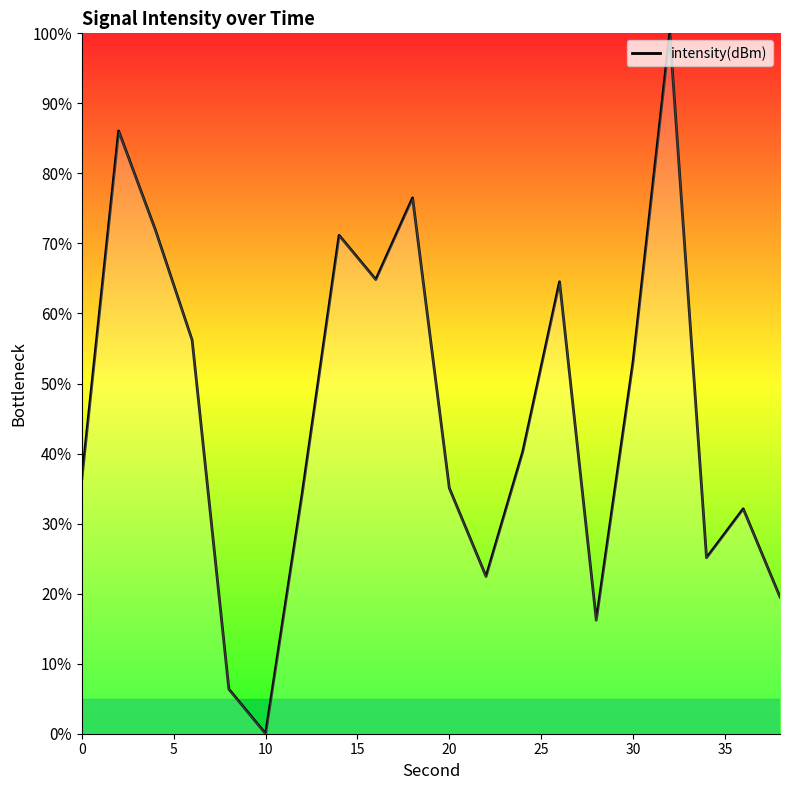

What is the greatest value displayed?

100.0